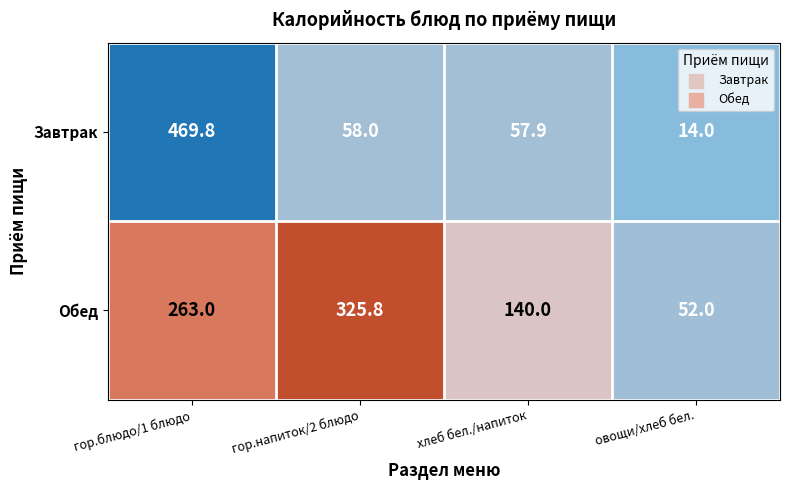

What is the greatest value displayed?

469.8